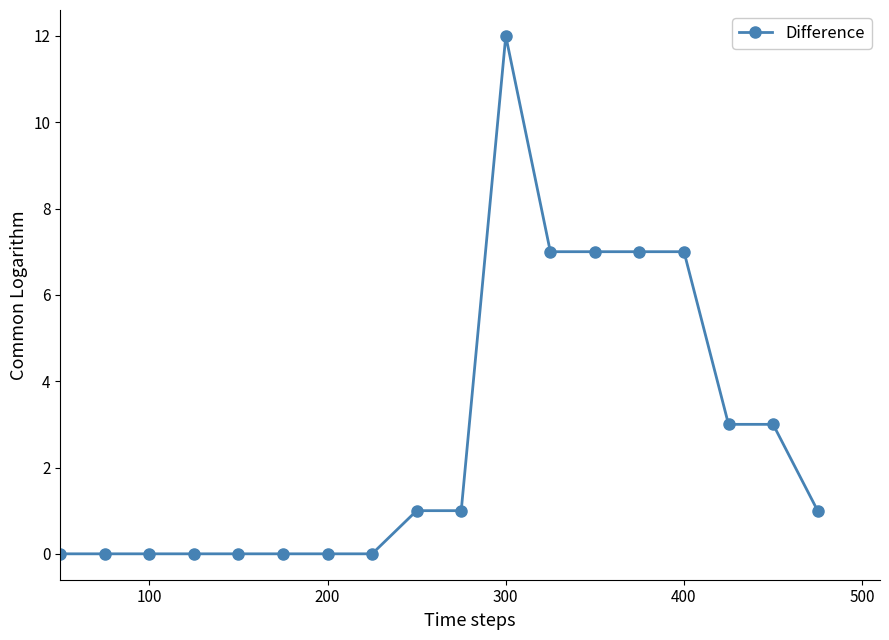

What is the value of the 10th point from the left?

1